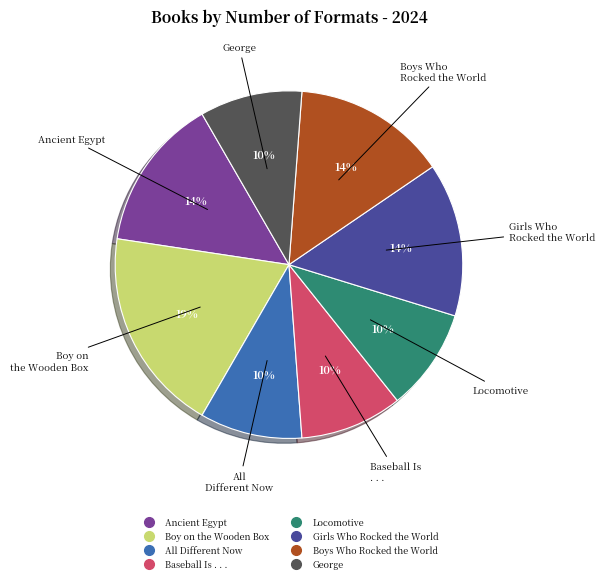

Combined, do Boy on the Wooden Box and George account for over 50%?

No